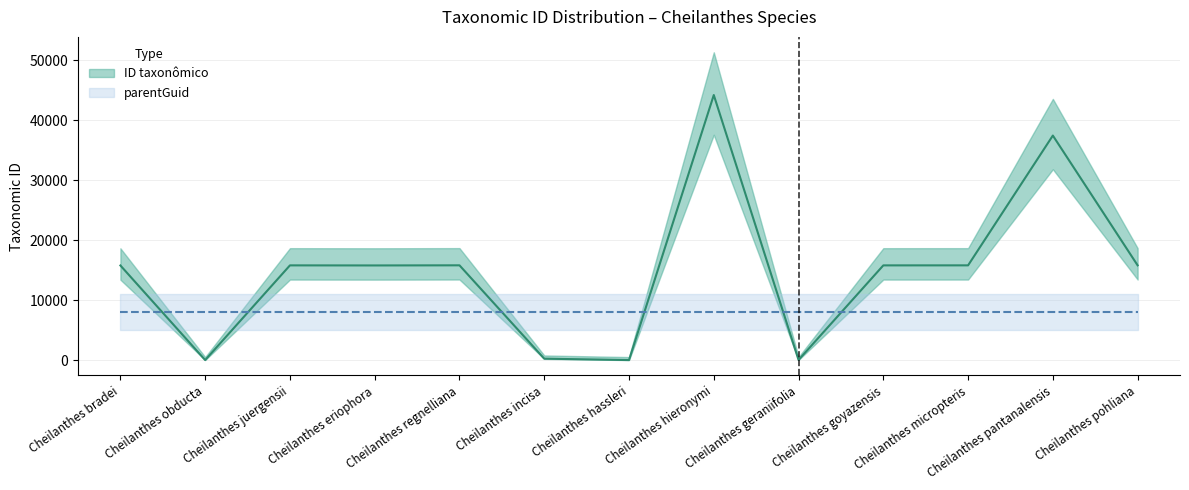

Which label corresponds to the largest value in the chart?

Cheilanthes hieronymi